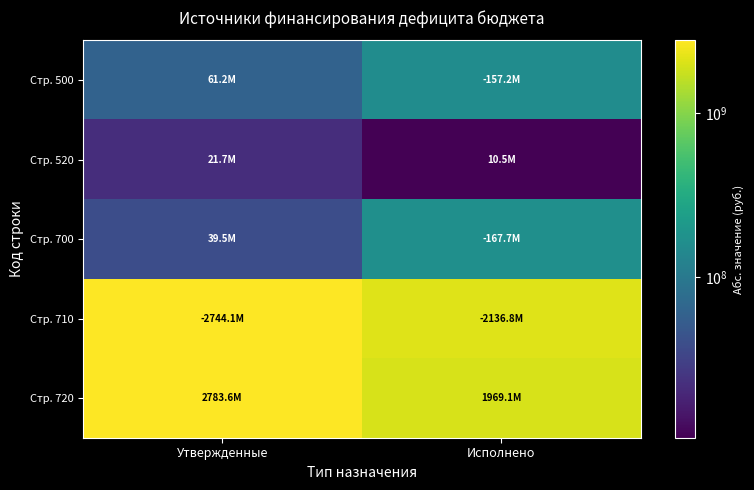

Which label corresponds to the largest value in the chart?

Утвержденные